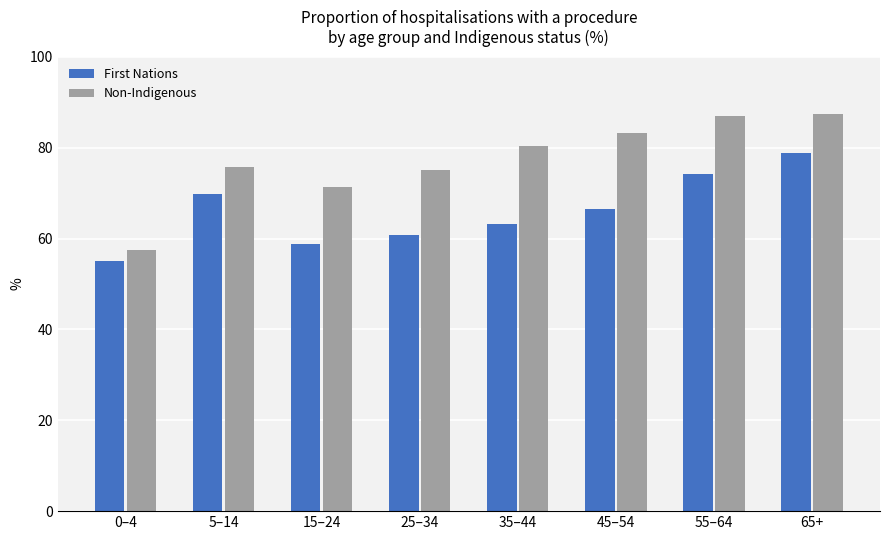

Does the chart contain any negative values?

No